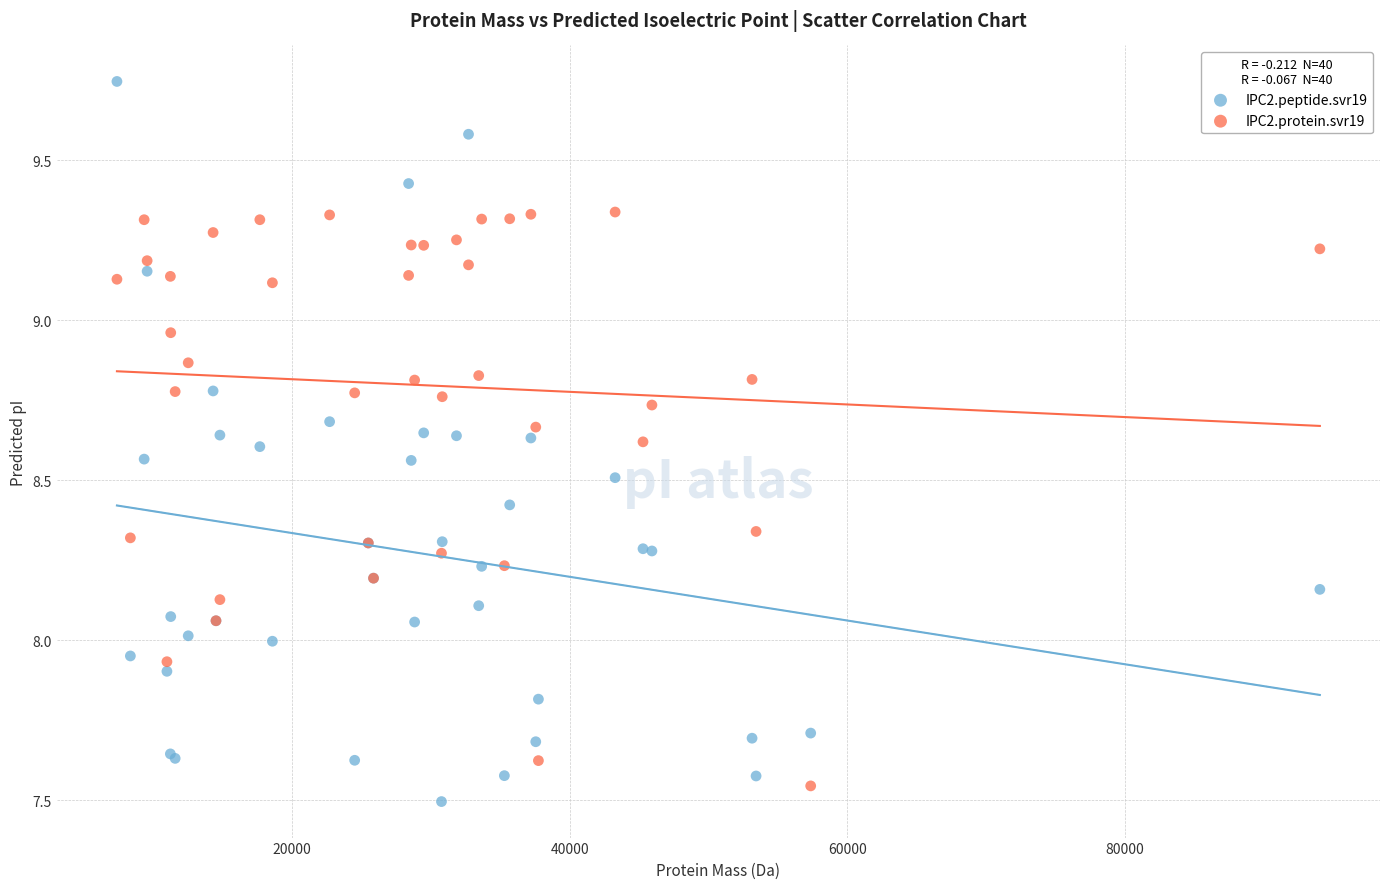

Which series has the largest Y range (max minus min)?

IPC2.peptide.svr19